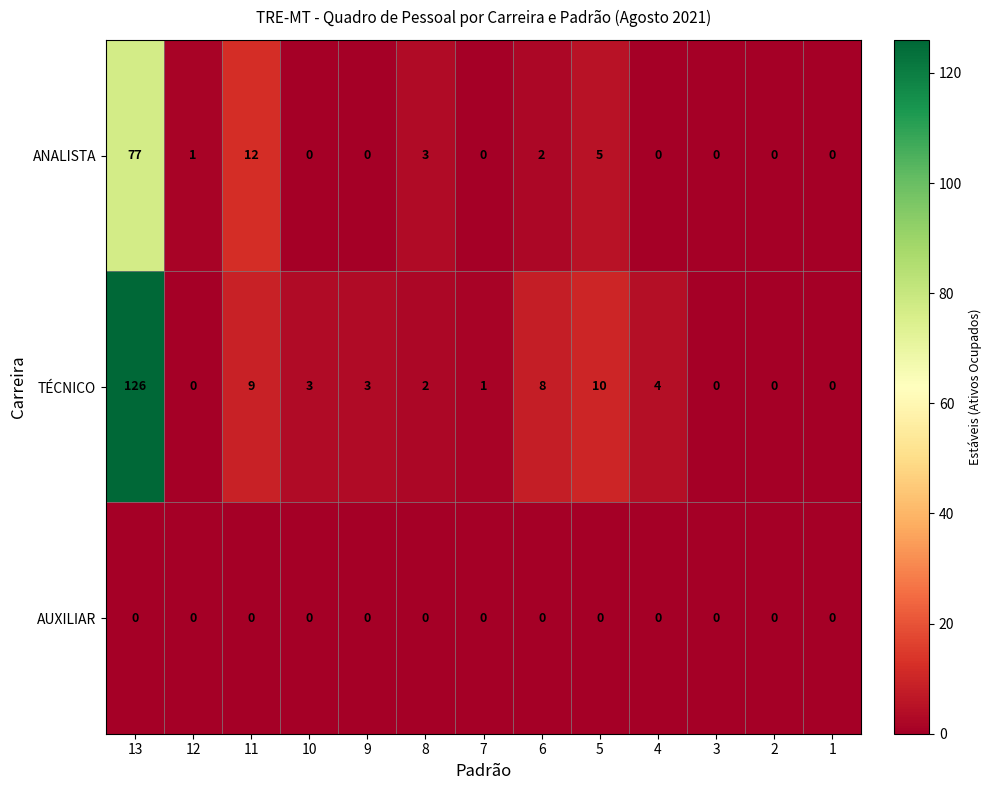

Is the value of AUXILIAR at 7 greater than the value of TÉCNICO at 11?

No